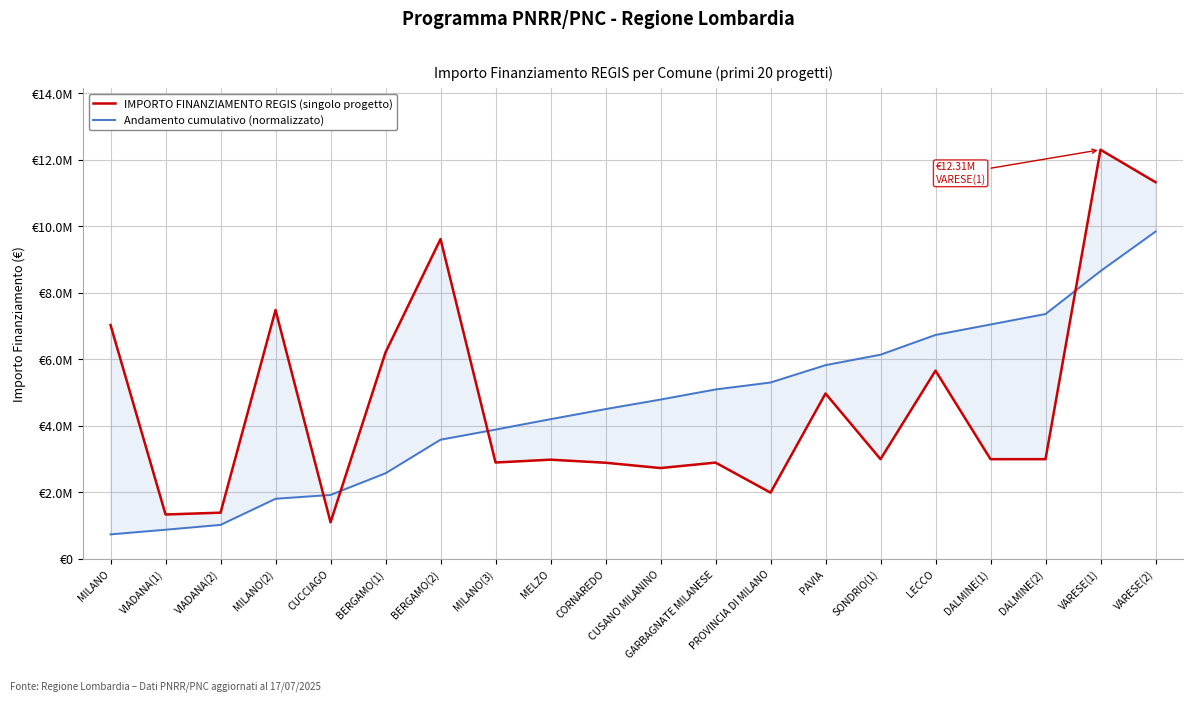

What value does the IMPORTO FINANZIAMENTO REGIS (singolo progetto) series have at MILANO(3)?

2900091.6